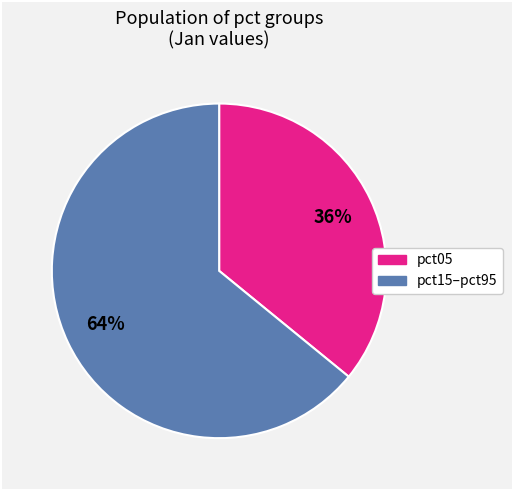

Is there a majority slice in this chart?

Yes